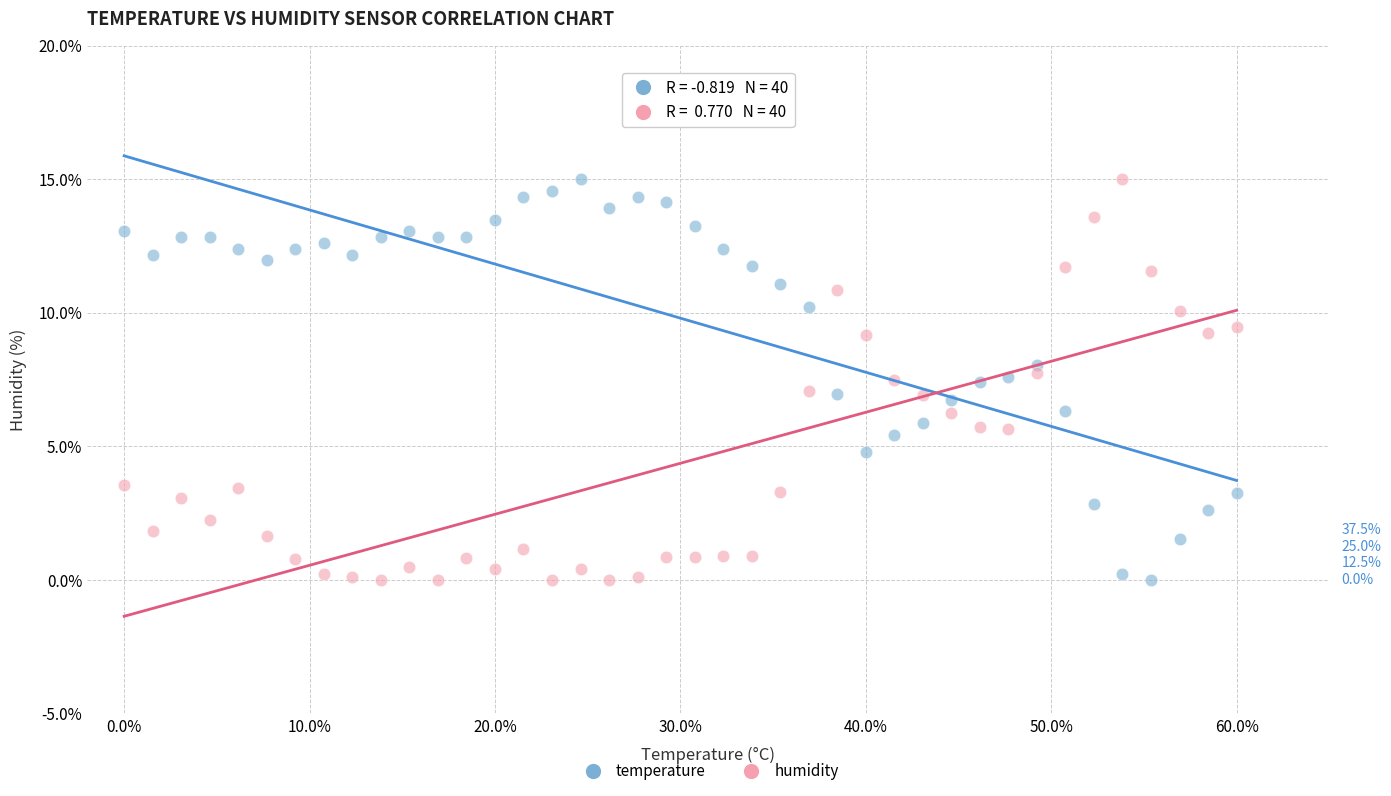

What are all the series names shown in the legend?

temperature, humidity